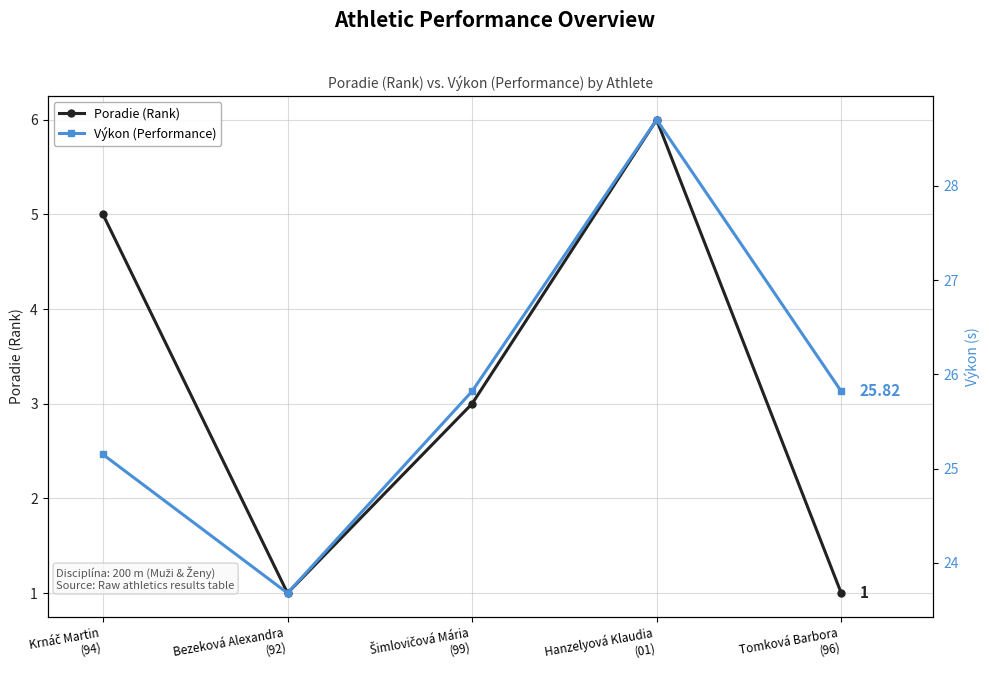

What is the difference between the highest and lowest values at Krnáč Martin
(94)?

20.1